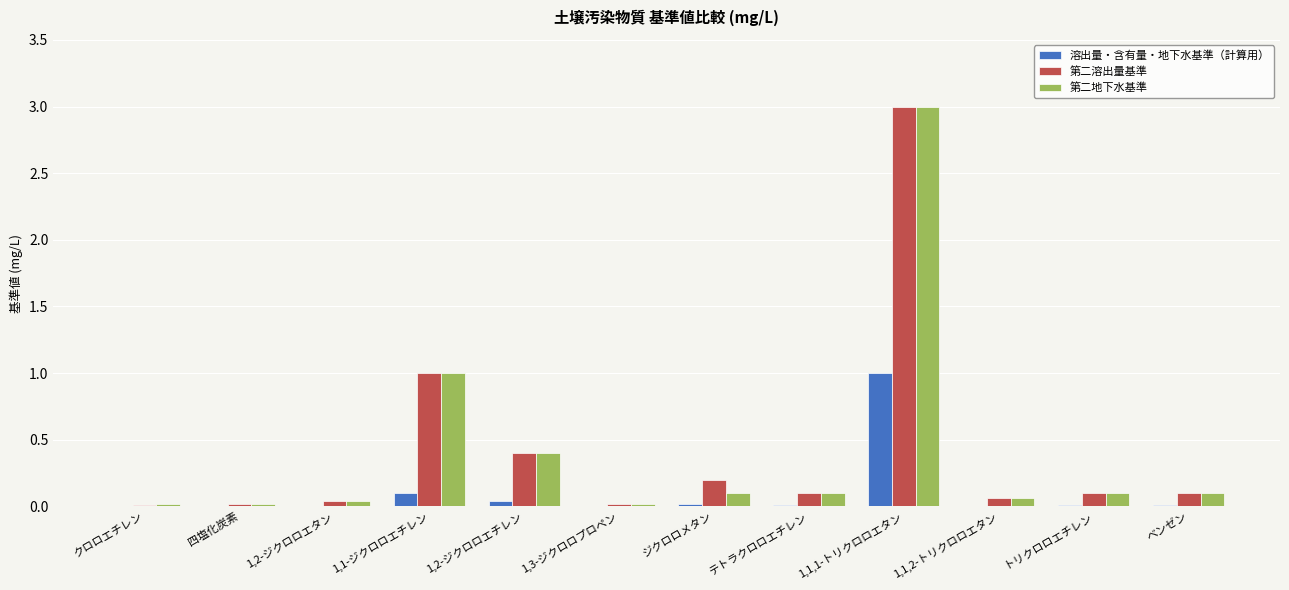

The value of 第二溶出量基準 at 1,1-ジクロロエチレン is 1.0. True or false?

True